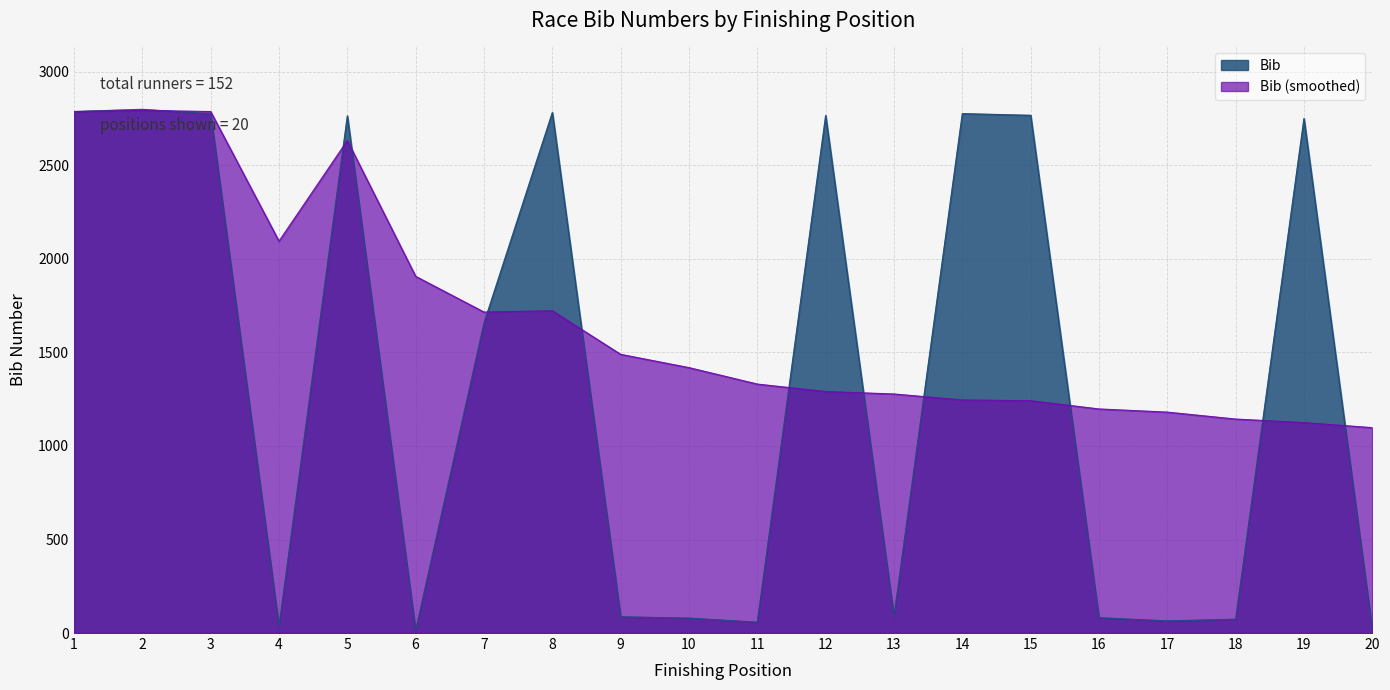

At which category does Bib_smooth reach its first local valley?

4